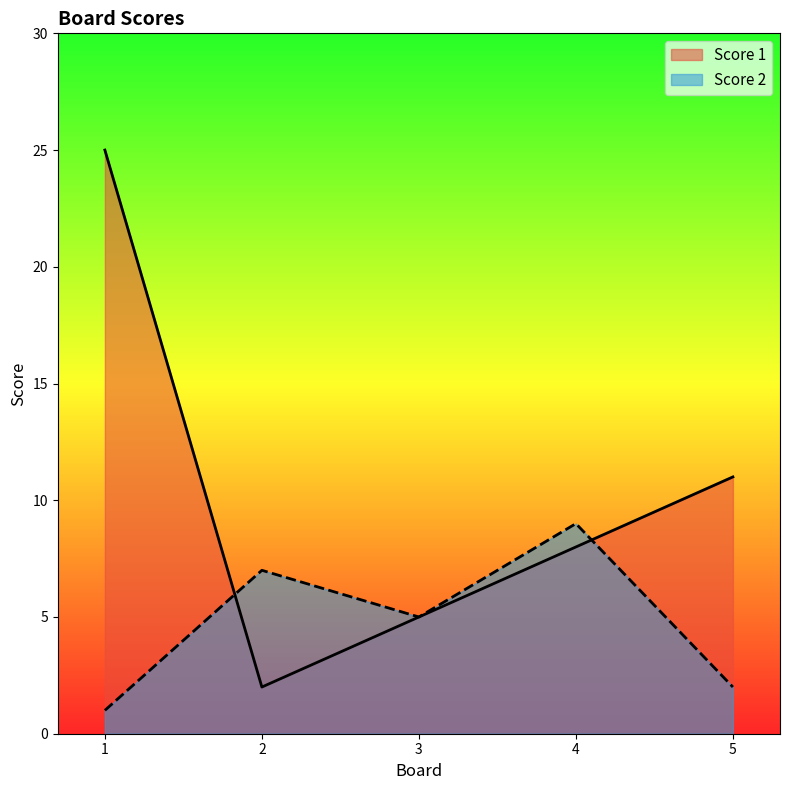

What is the highest value of the Score 1 series?

25